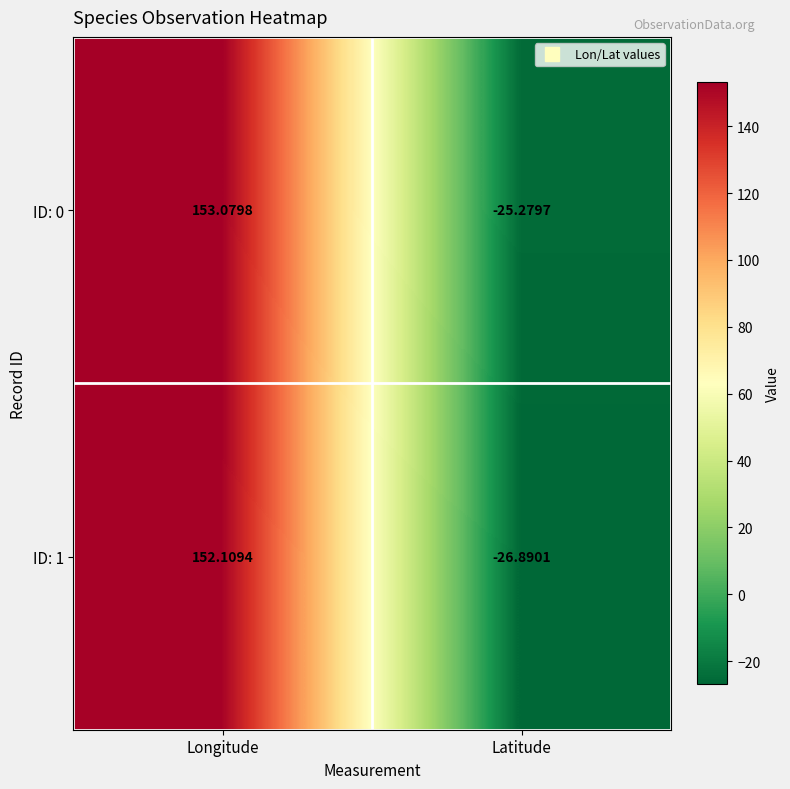

Which label corresponds to the largest value in the chart?

Longitude